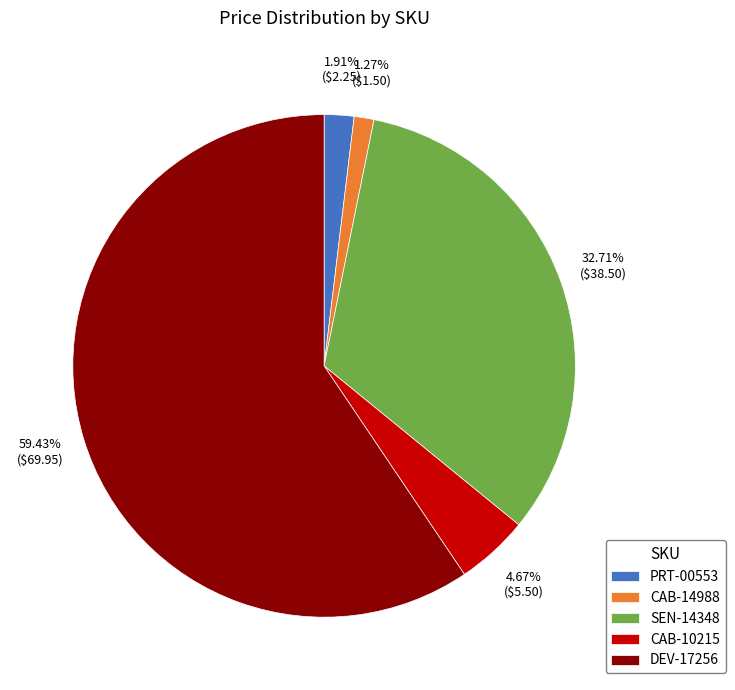

To the nearest percent, what is the difference between the largest and smallest slice percentages?

58%